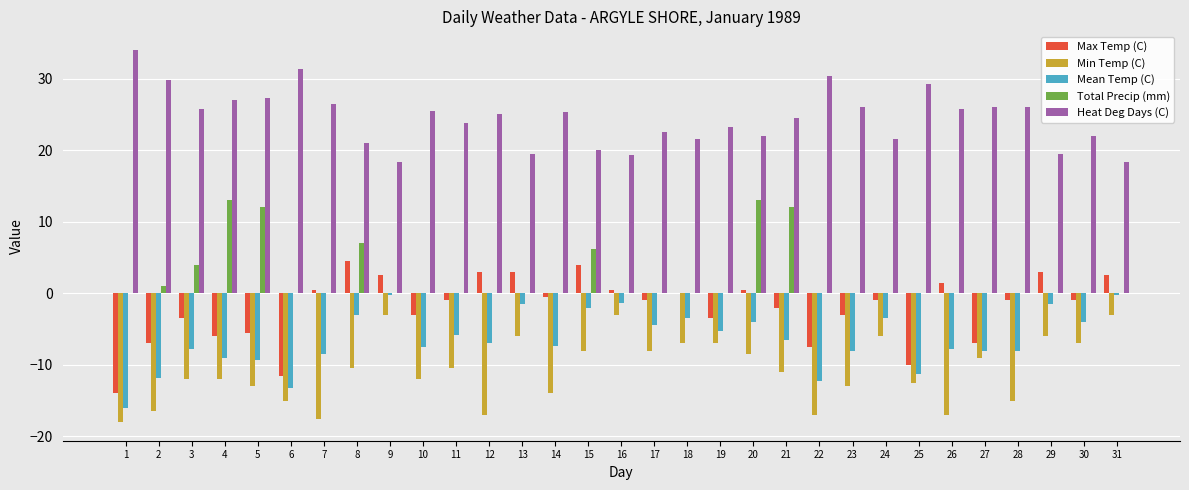

What is the total value across all series at 8?

19.0